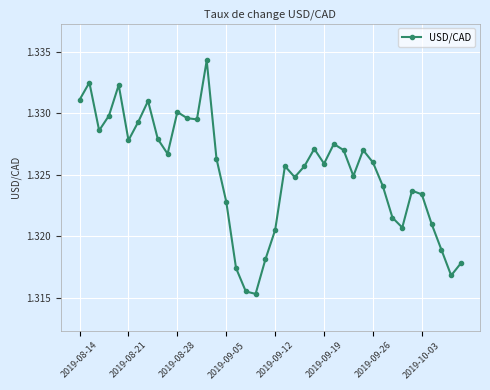

What is the sum of all values?

53.0